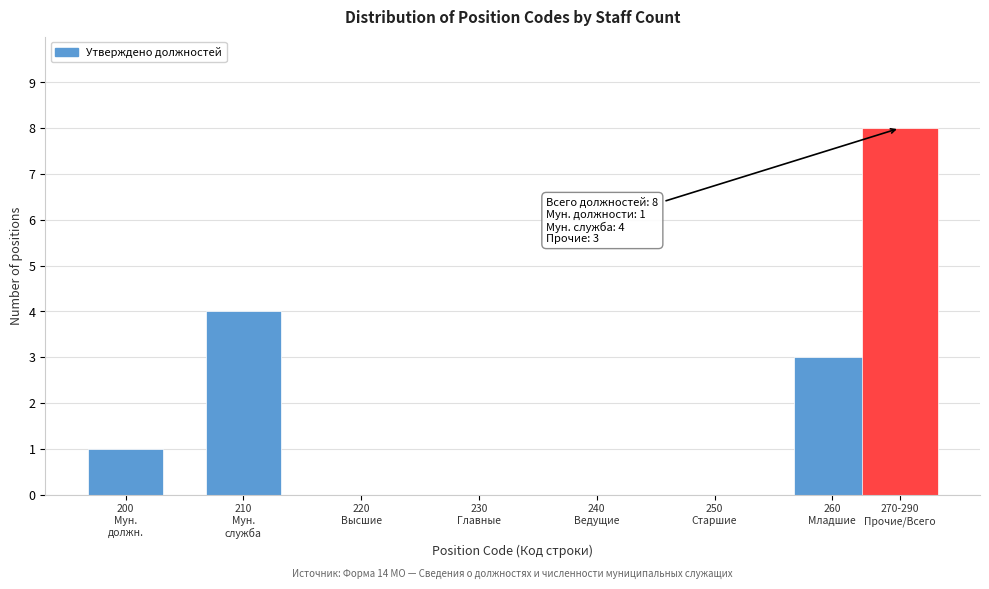

What is the greatest value displayed?

8